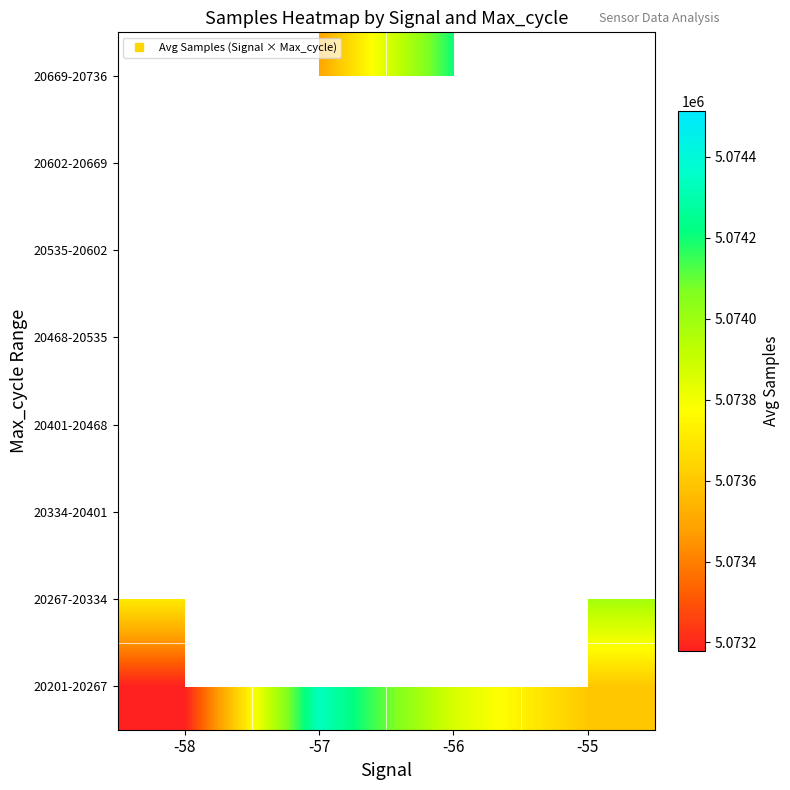

At how many categories does at least one series exceed 5073198?

4